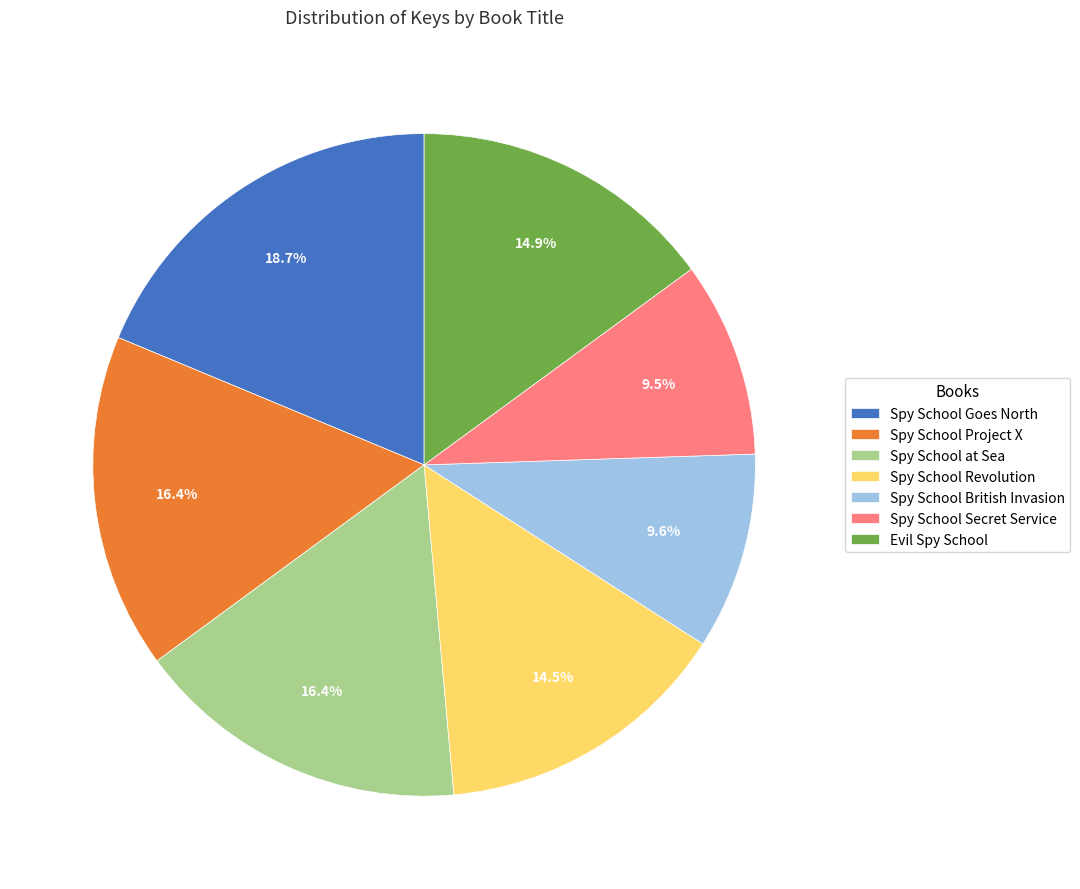

What percentage is NOT represented by Spy School Secret Service?

90.5%